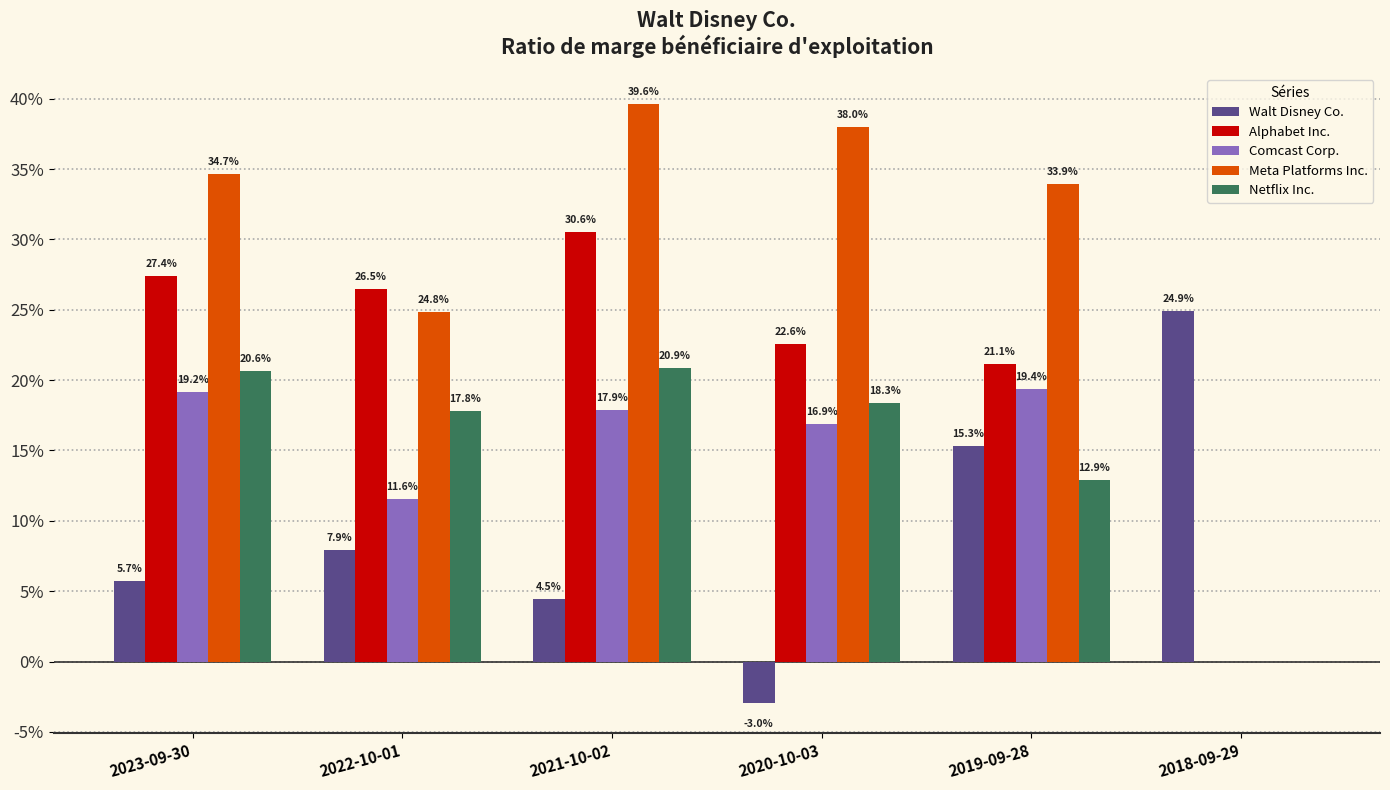

Are the bars grouped side by side (vs. stacked)?

Yes